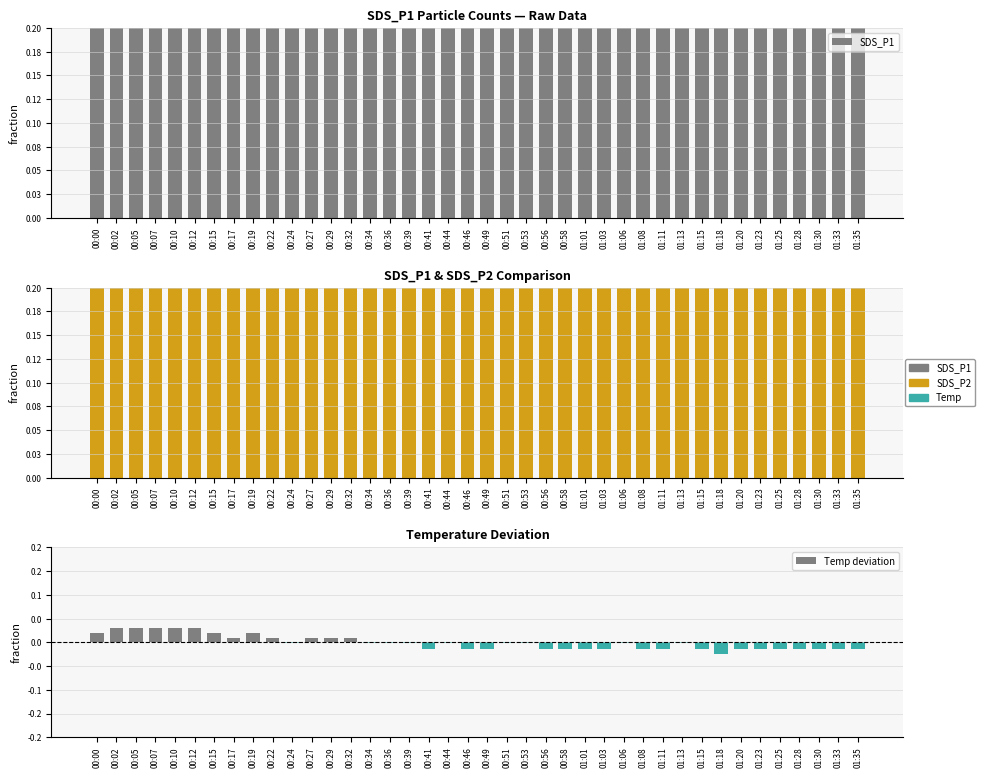

The Temp deviation series shows -0.0 at 00:36. True or false?

True